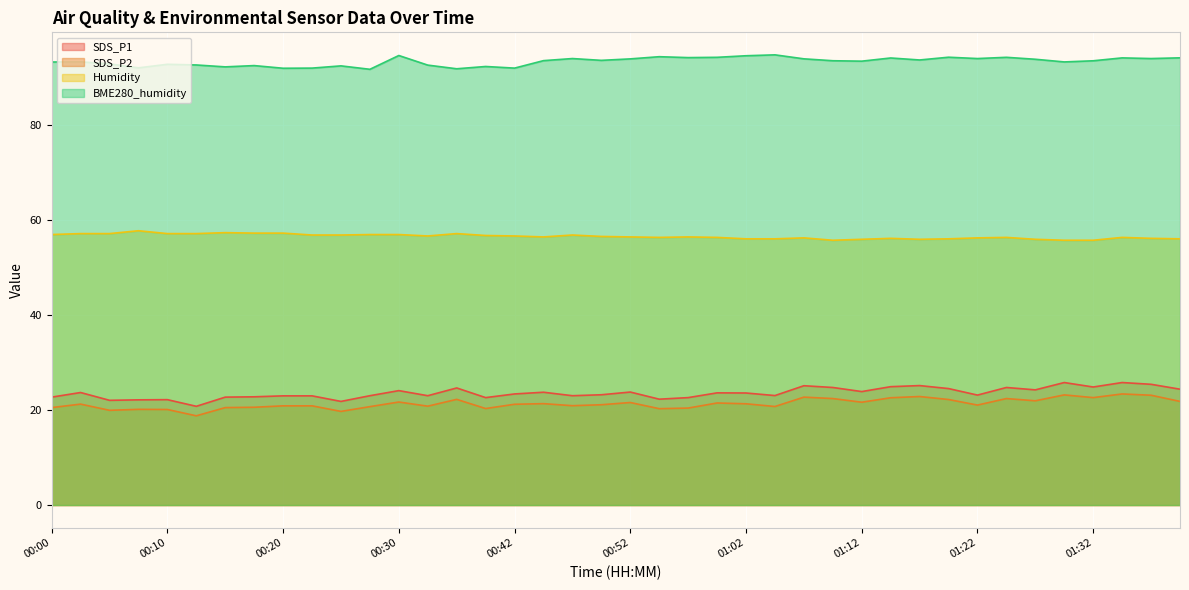

True or false: Humidity has a value of 56.8 at 00:22.

True